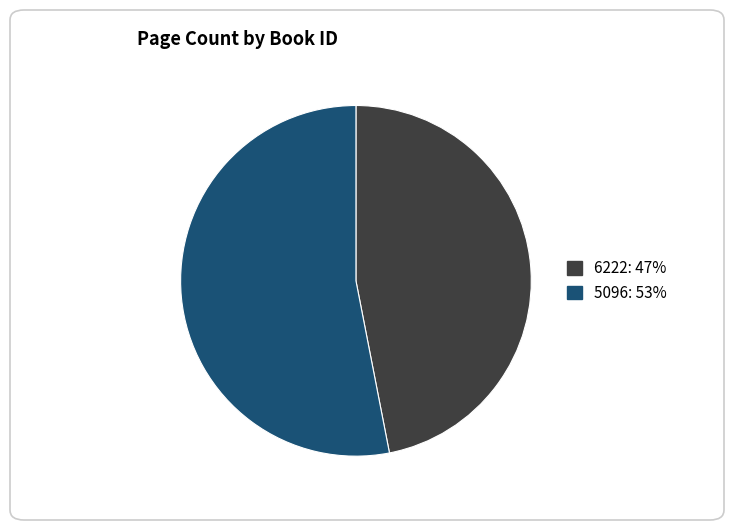

What is the smallest slice in the pie chart?

6222